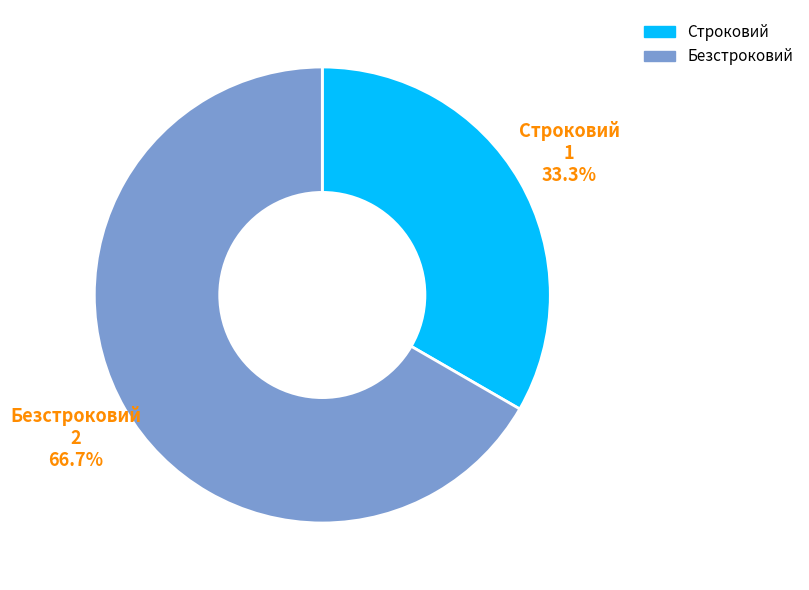

Rank the categories by value from lowest to highest.

Строковий, Безстроковий